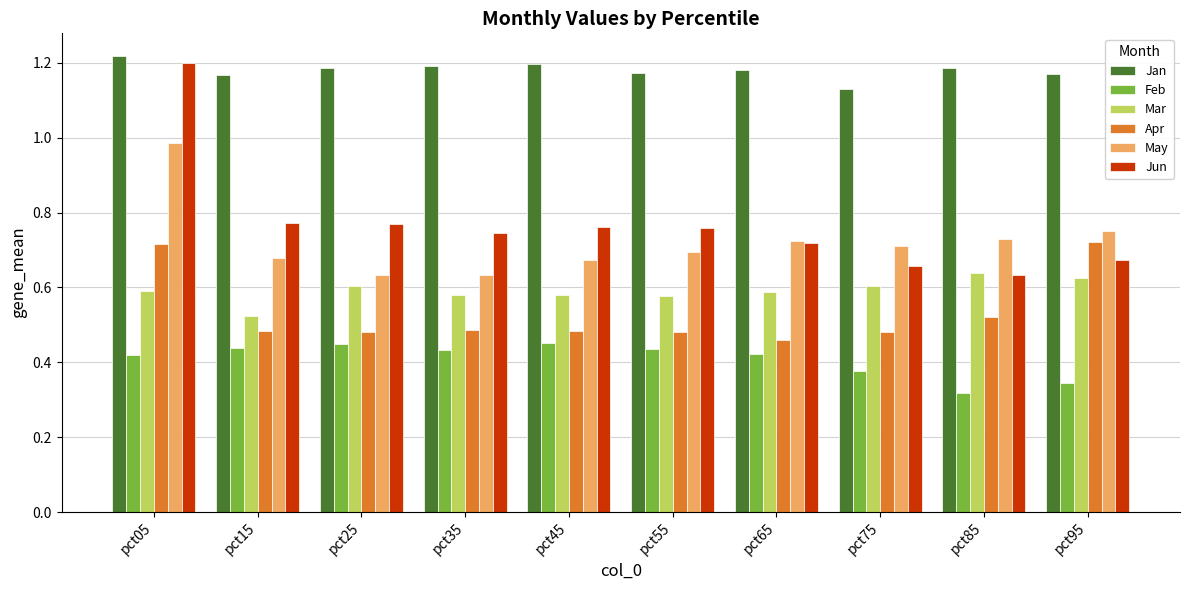

Count the Mar values in the range 0 to 1.

10